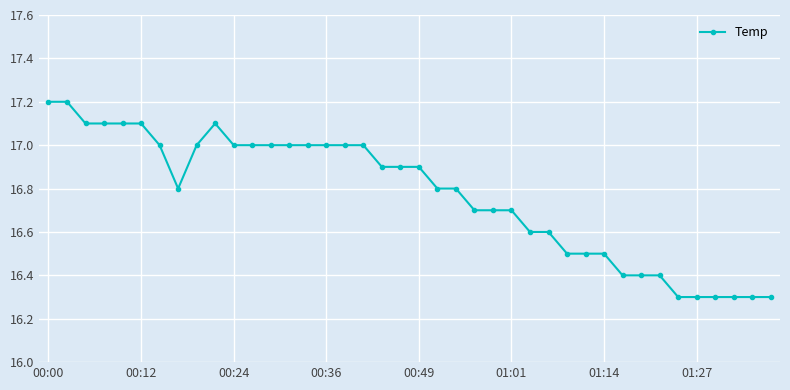

What is the greatest value displayed?

17.2